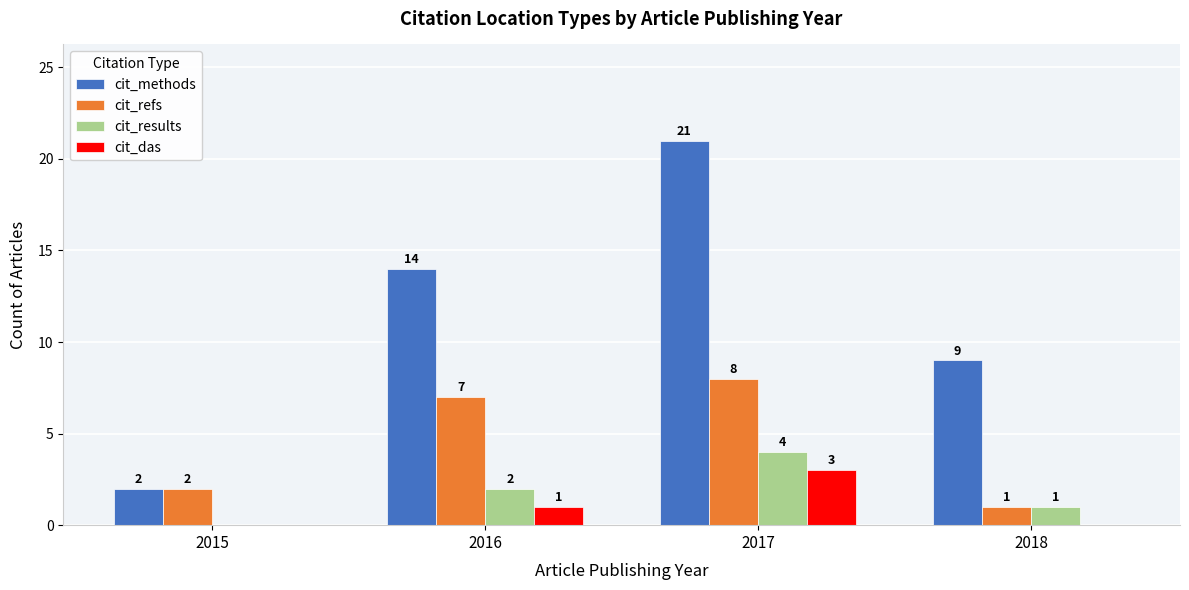

Which series changed the most between 2016 and 2018?

cit_refs